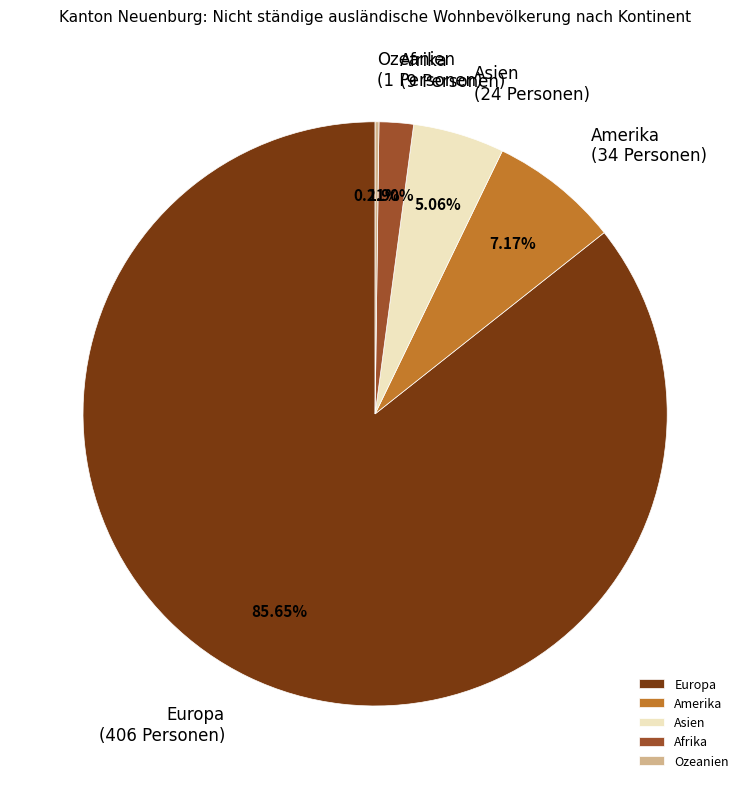

Which has a higher value, Amerika or Asien?

Amerika